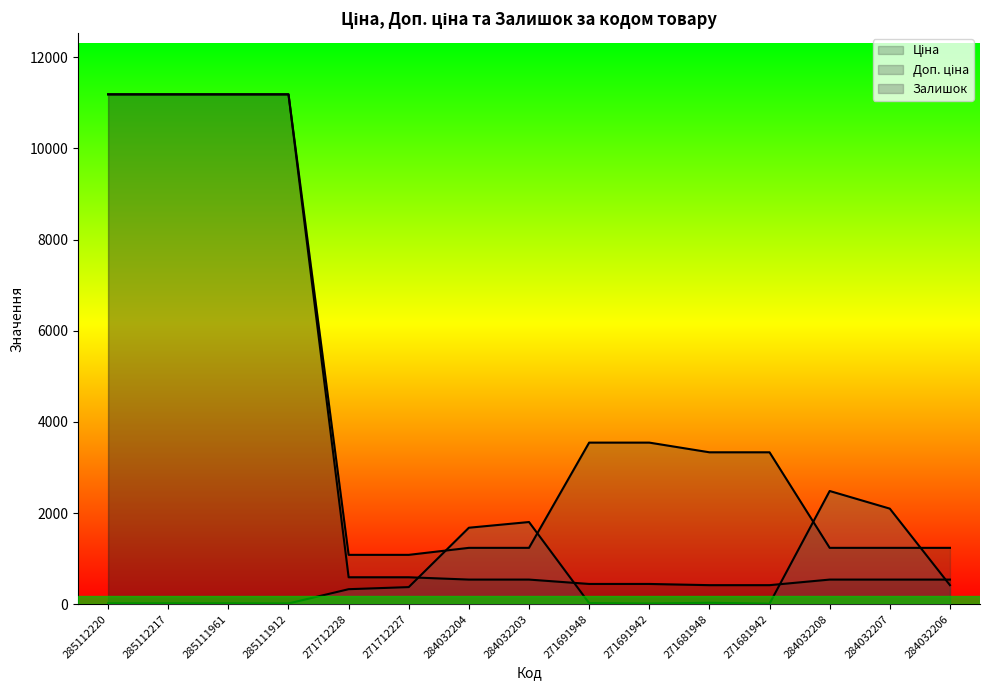

At which label is Залишок closest to 1246?

284032204